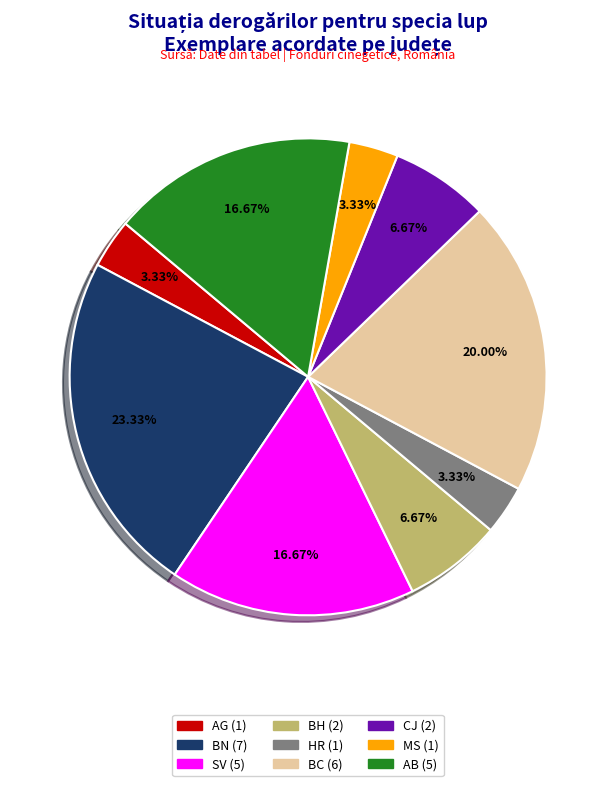

Is there any slice that represents more than half of the pie?

No